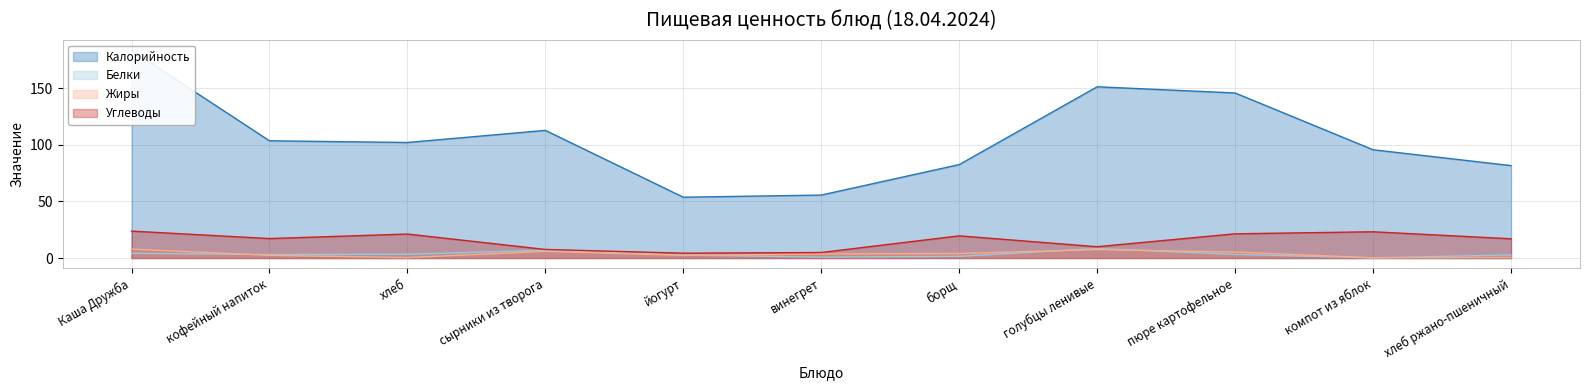

How many interior local valleys does the Углеводы series have?

3